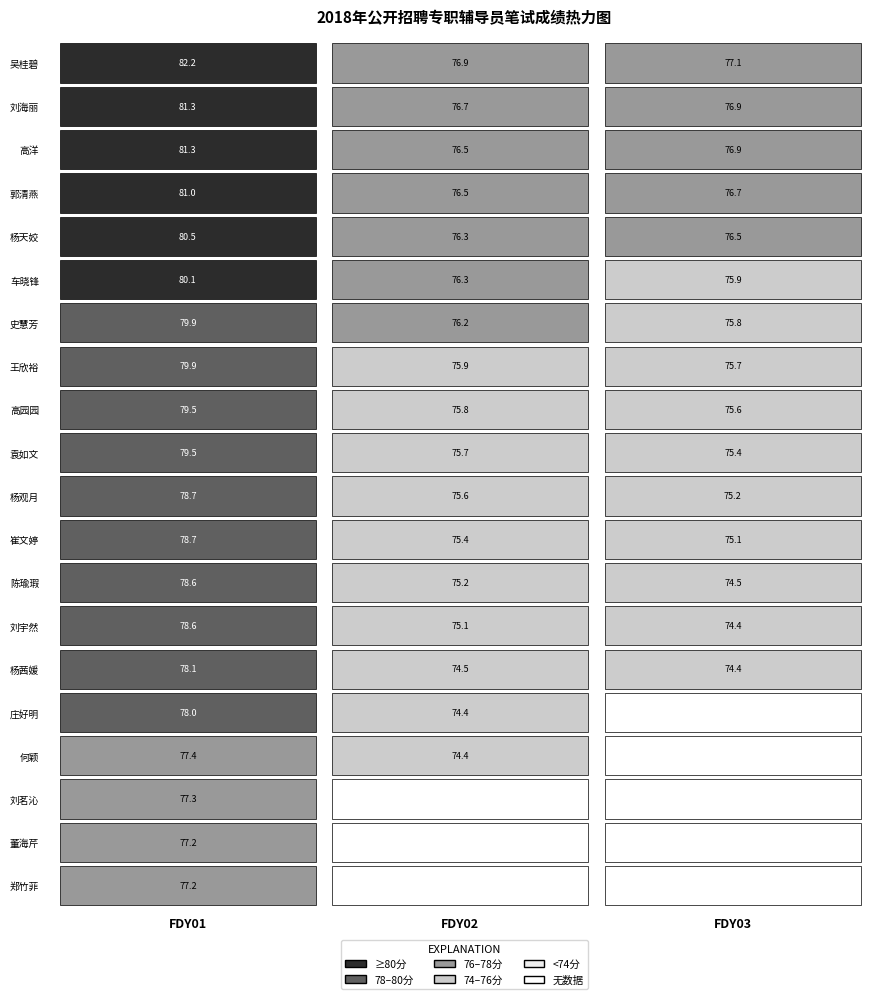

What is the difference between the FDY03 values at 杨天姣 and 刘茗沁?

76.5